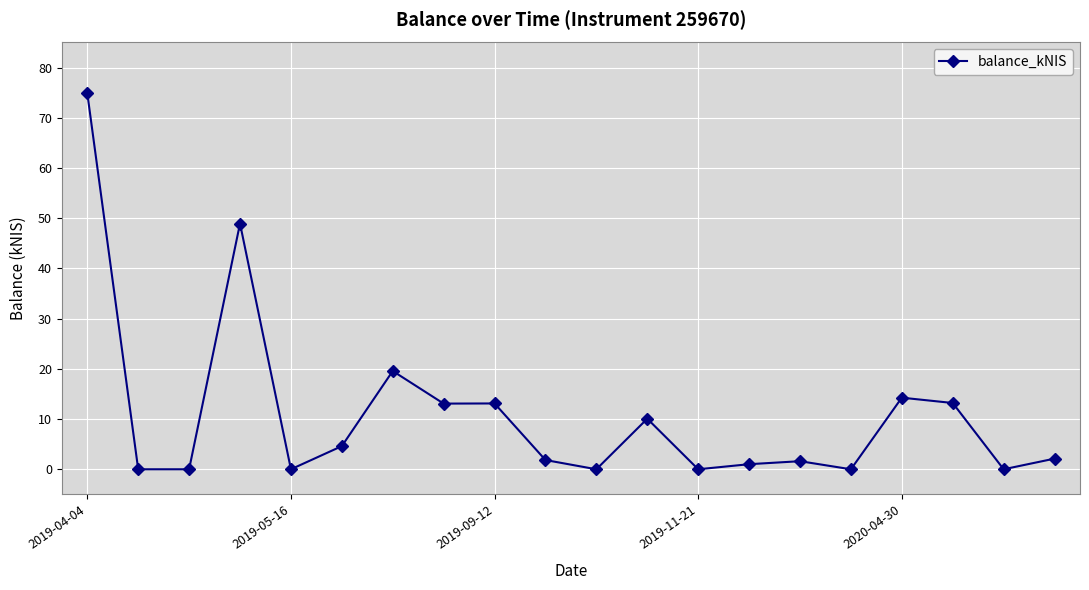

What is the value of the 1st point from the left?

74.9